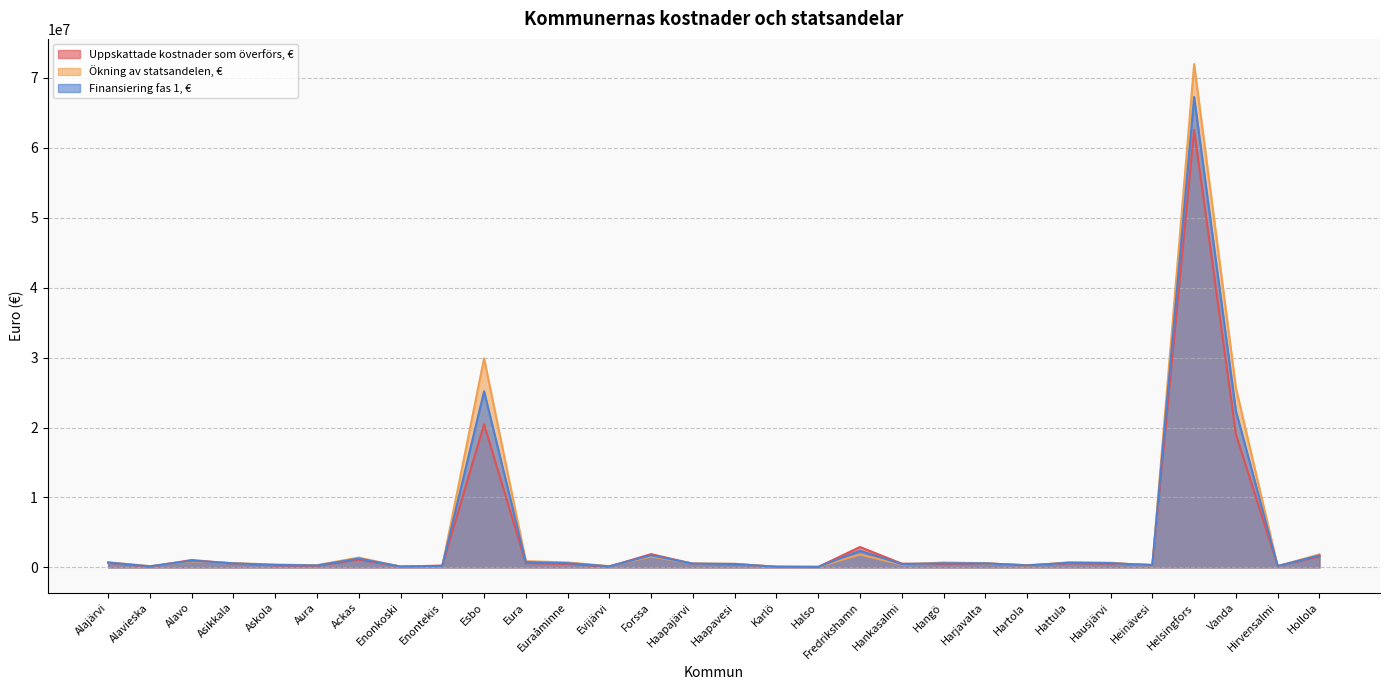

What is the total value across all series at Esbo?

75518688.9